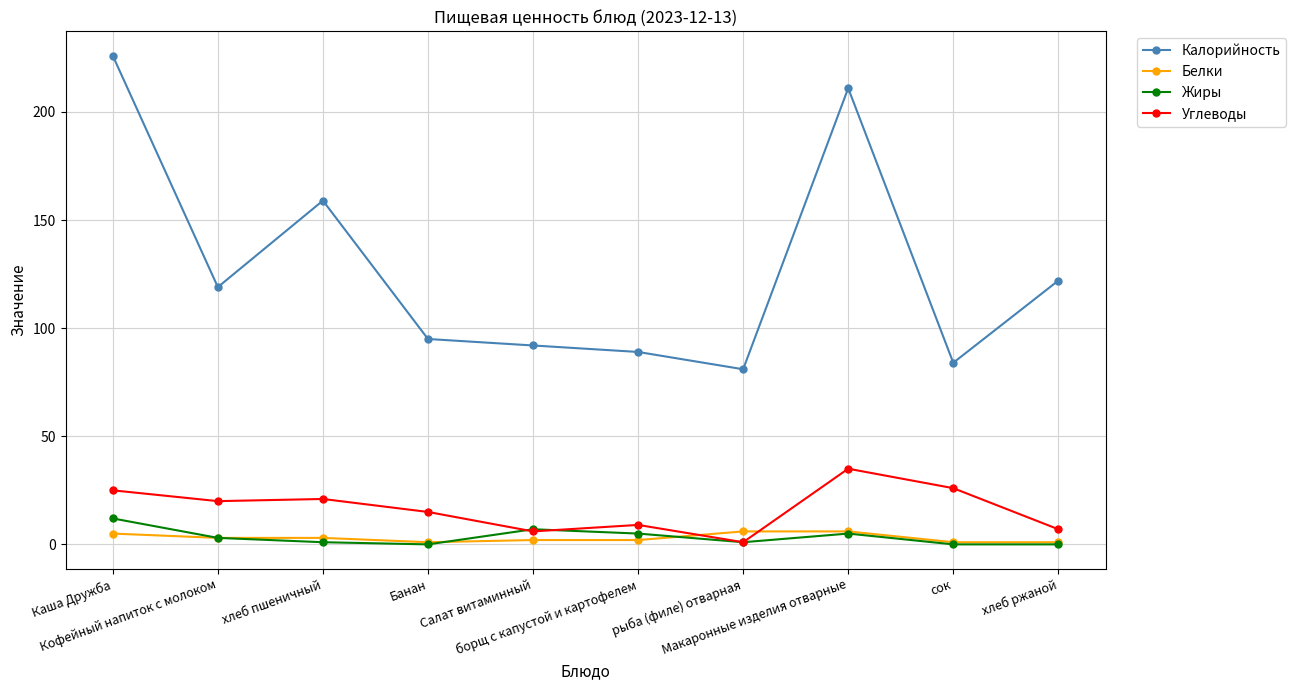

The Жиры series shows 3 at Кофейный напиток с молоком. True or false?

True